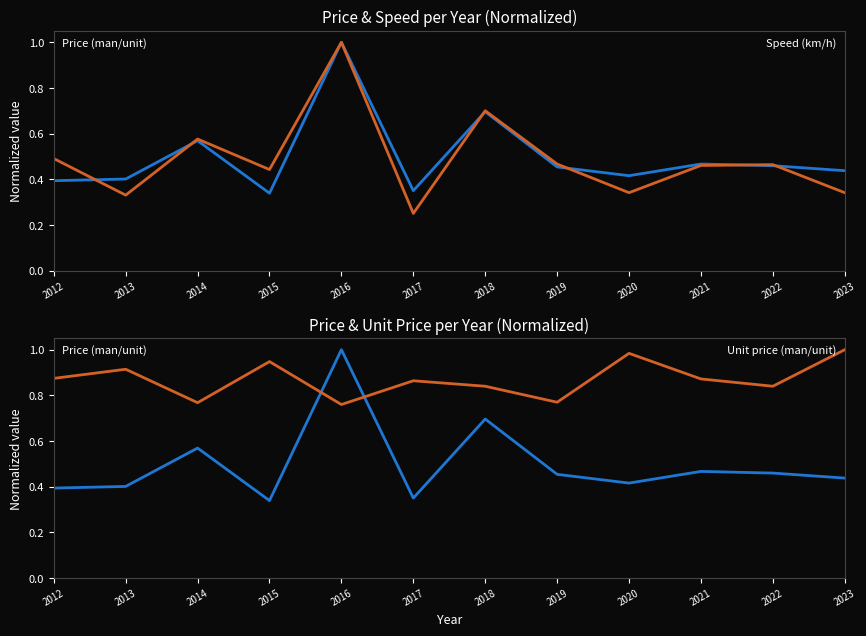

Reading left to right, list all the values displayed in this chart.

Price (man/unit): 0.4	0.4	0.6	0.3	1.0	0.4	0.7	0.5	0.4	0.5	0.5	0.4
Speed (km/h): 0.5	0.3	0.6	0.4	1.0	0.3	0.7	0.5	0.3	0.5	0.5	0.3
Unit price (man/unit): 0.9	0.9	0.8	0.9	0.8	0.9	0.8	0.8	1.0	0.9	0.8	1.0